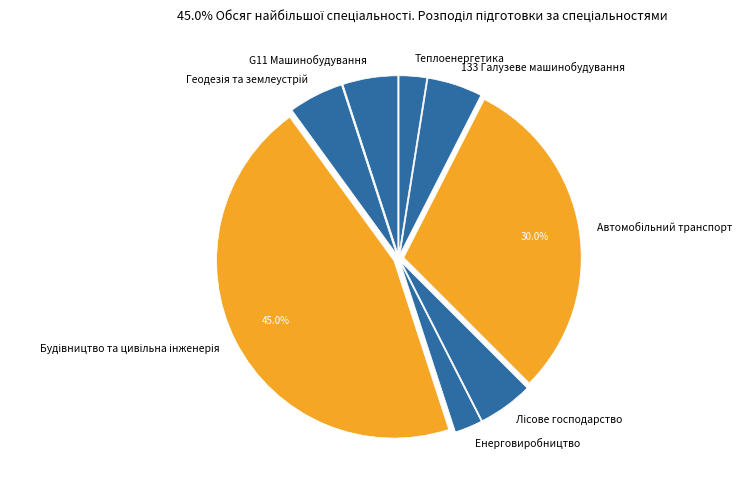

Is there a majority slice in this chart?

No